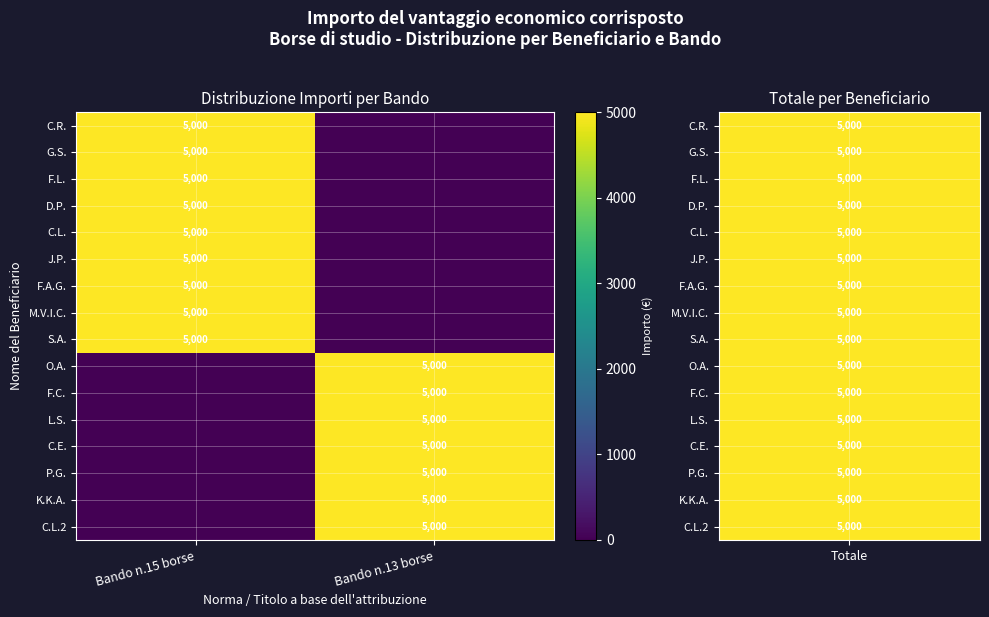

The J.P. series shows 6988 at Bando n.15 borse. True or false?

False